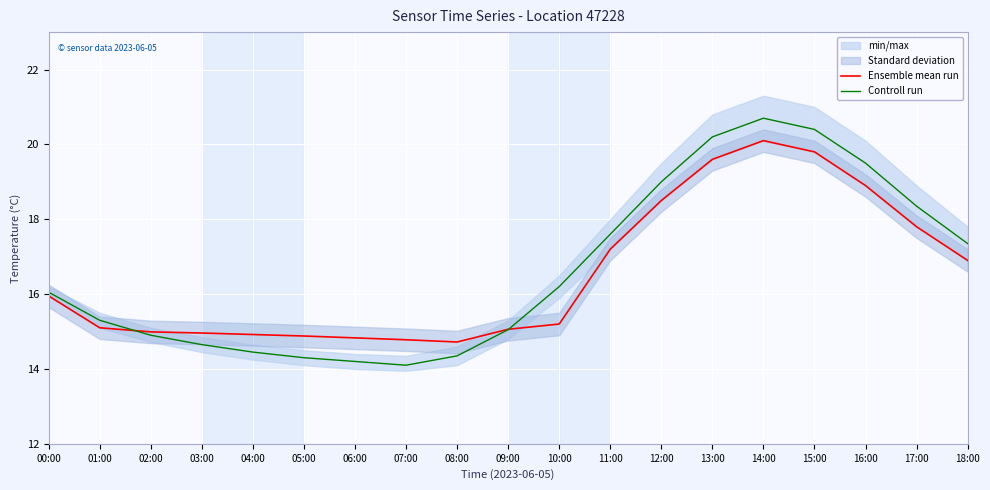

Count the number of categories in the chart.

19